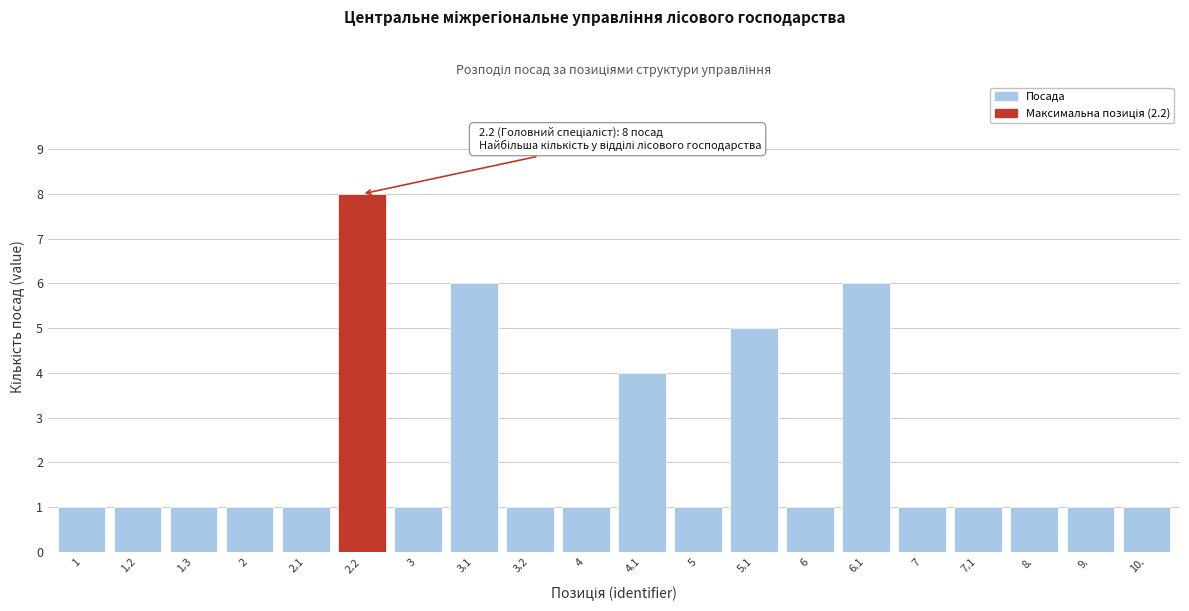

Reading left to right, what are all the values shown in this chart?

1=1	1.2=1	1.3=1	2=1	2.1=1	2.2=8	3=1	3.1=6	3.2=1	4=1	4.1=4	5=1	5.1=5	6=1	6.1=6	7=1	7.1=1	8.=1	9.=1	10.=1